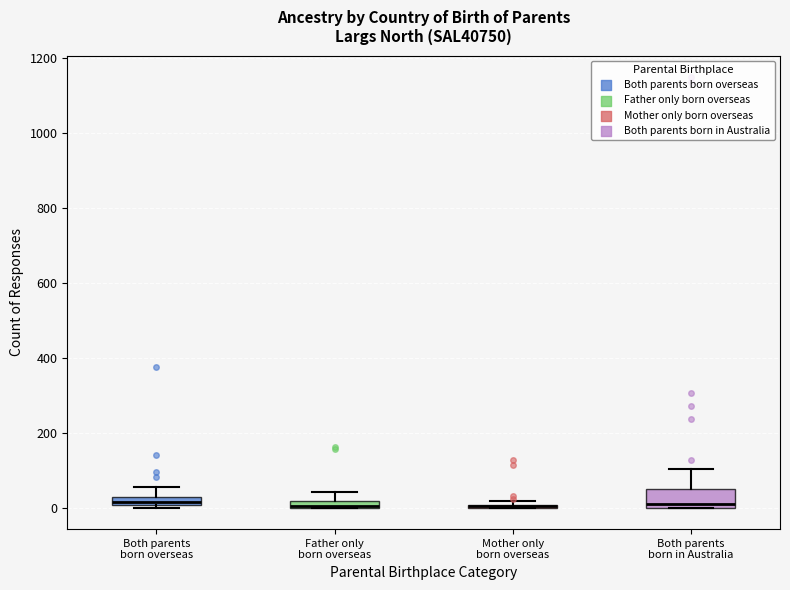

Where does the upper whisker of the box for Both parents born in Australia end on the y-axis? The values are not printed on the chart, so give them approximately, as read against the axis.

100